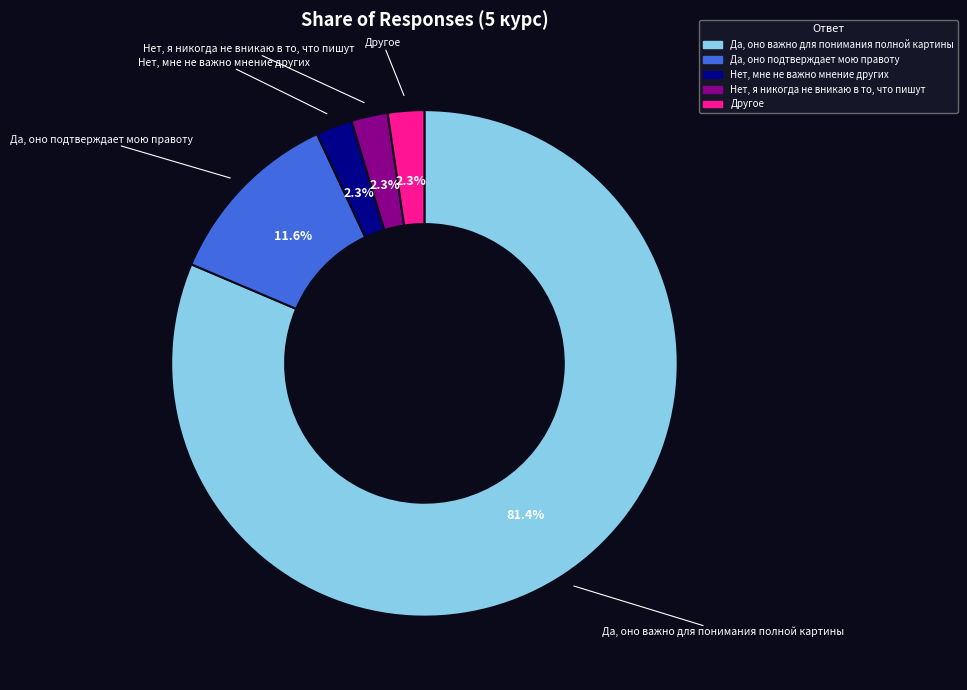

Combined, do Да, оно важно для понимания полной картины and Нет, я никогда не вникаю в то, что пишут account for over 50%?

Yes